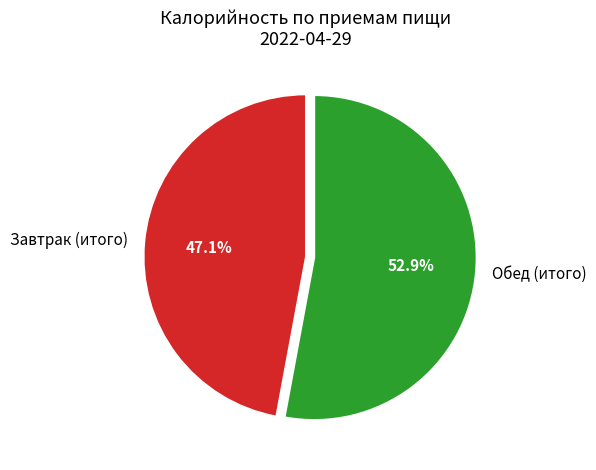

Which slice is the smallest?

Завтрак